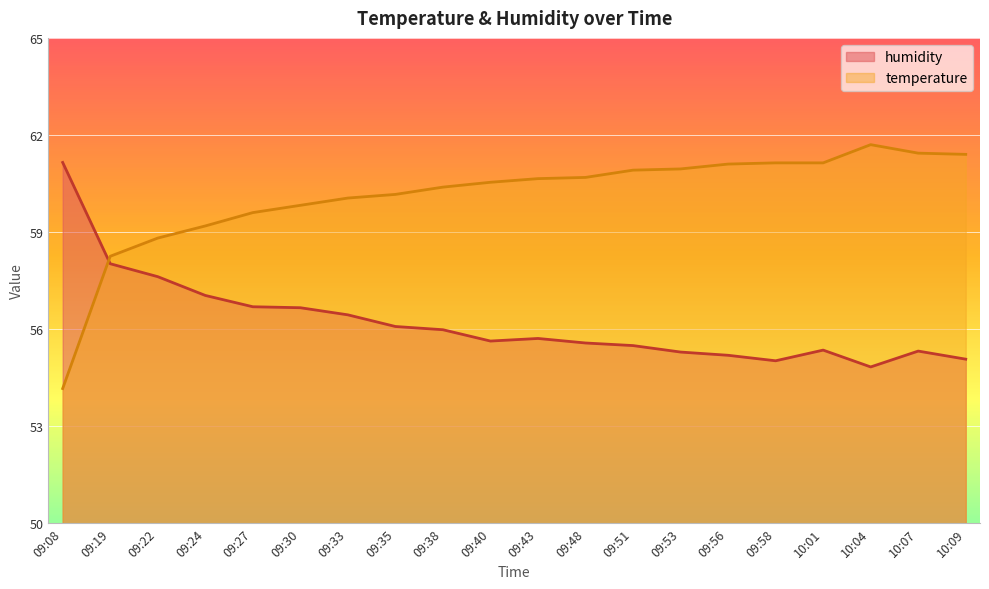

Where is temperature nearest to the value 57?

09:19